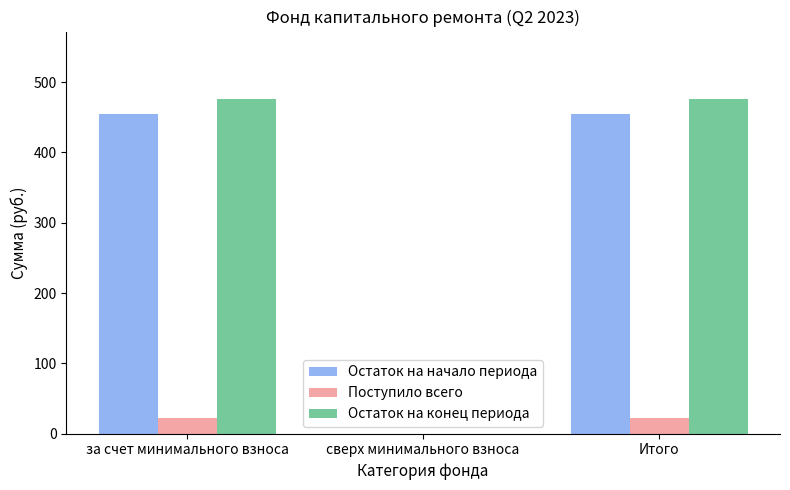

Which series has the widest spread of values?

Остаток на конец периода